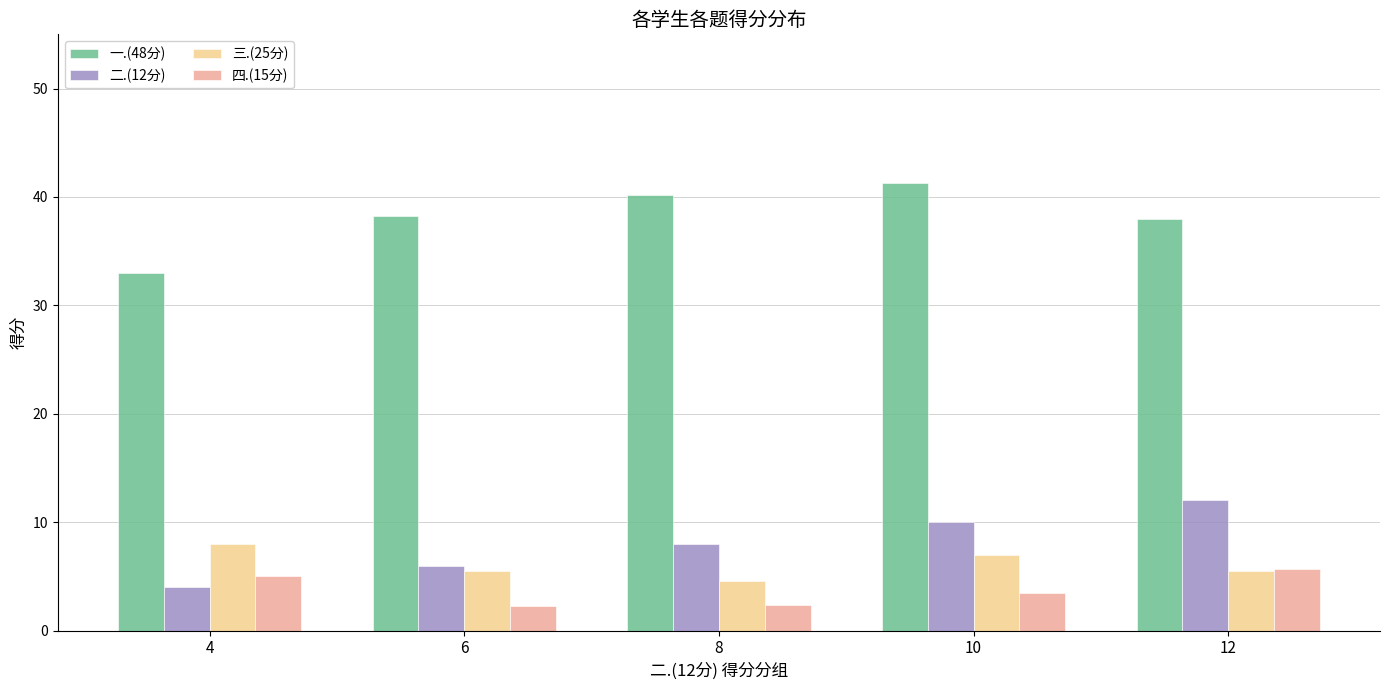

How many series are shown in this chart?

4